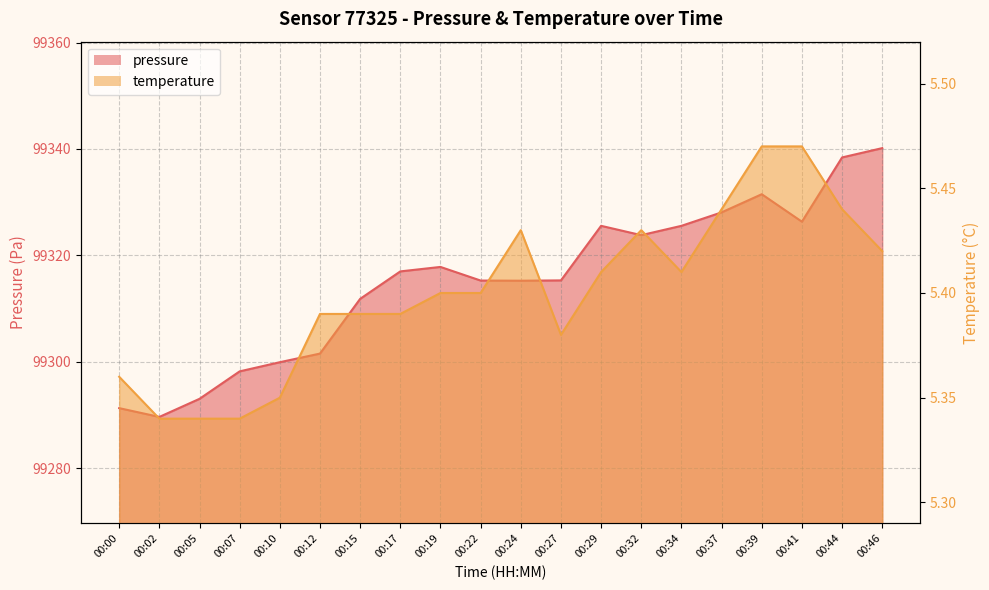

What is the approximate value of temperature at 00:19?

5.4